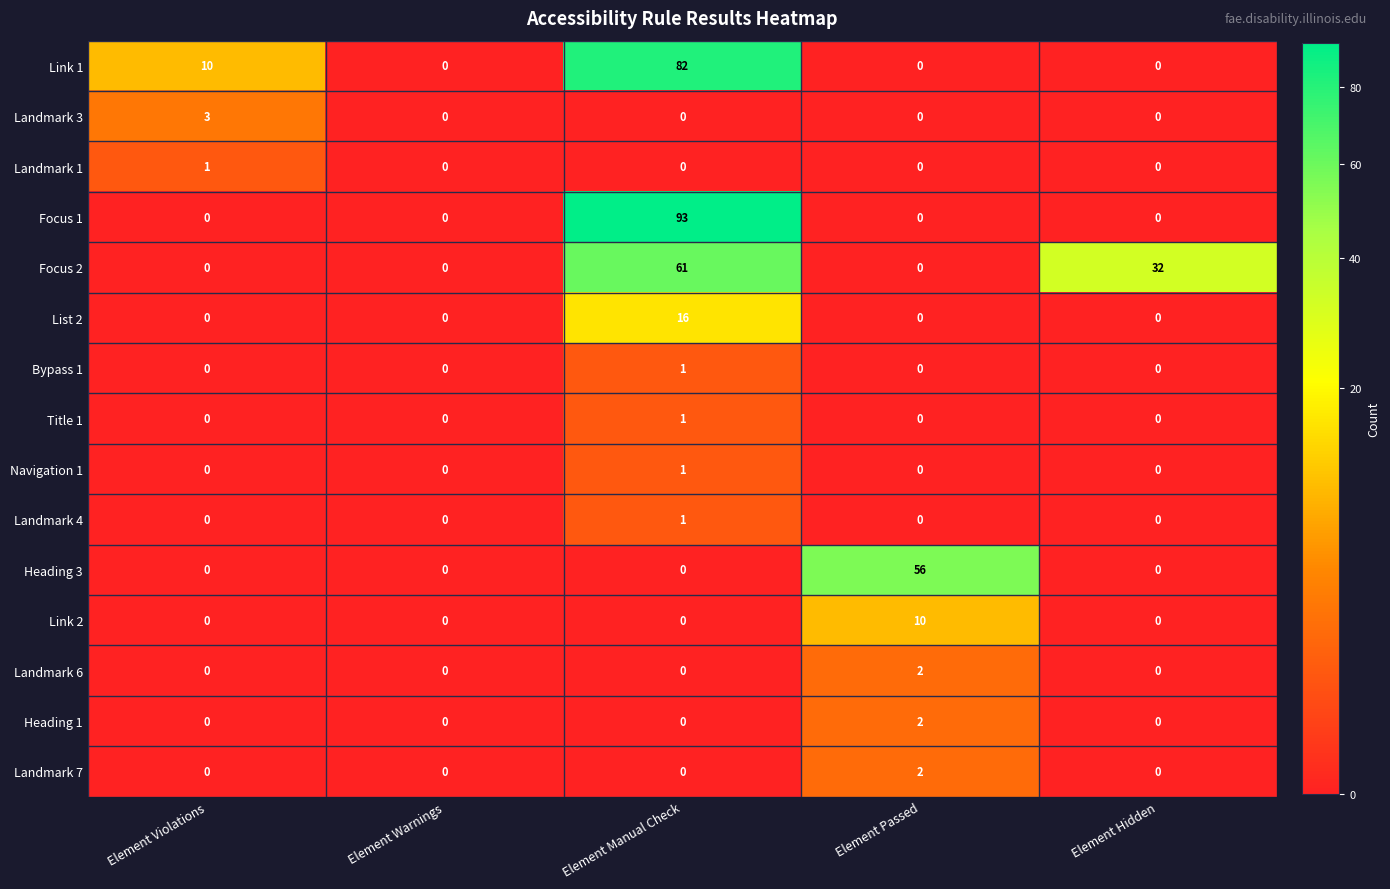

What is the total value across all series at Element Passed?

72